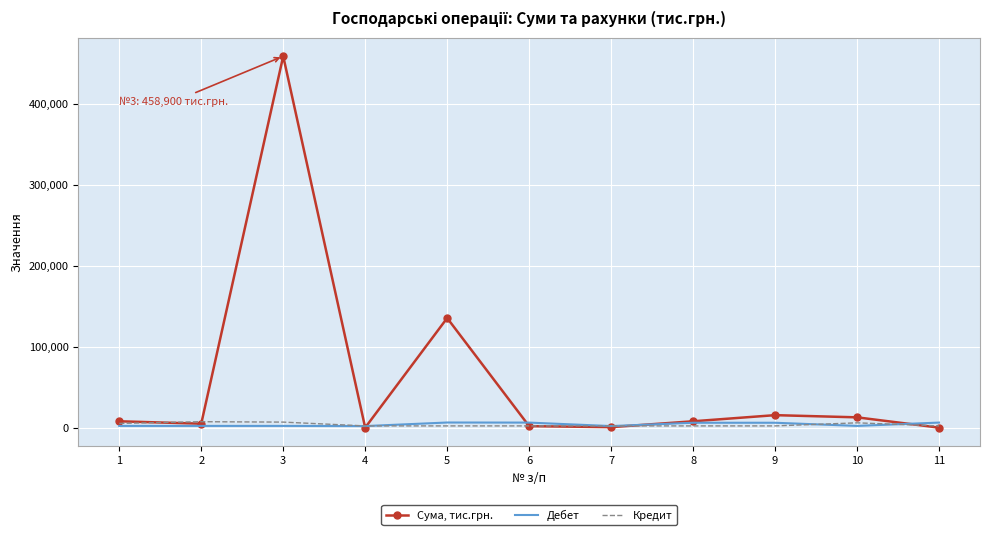

The Сума, тис.грн. series shows 15600 at 9. True or false?

True